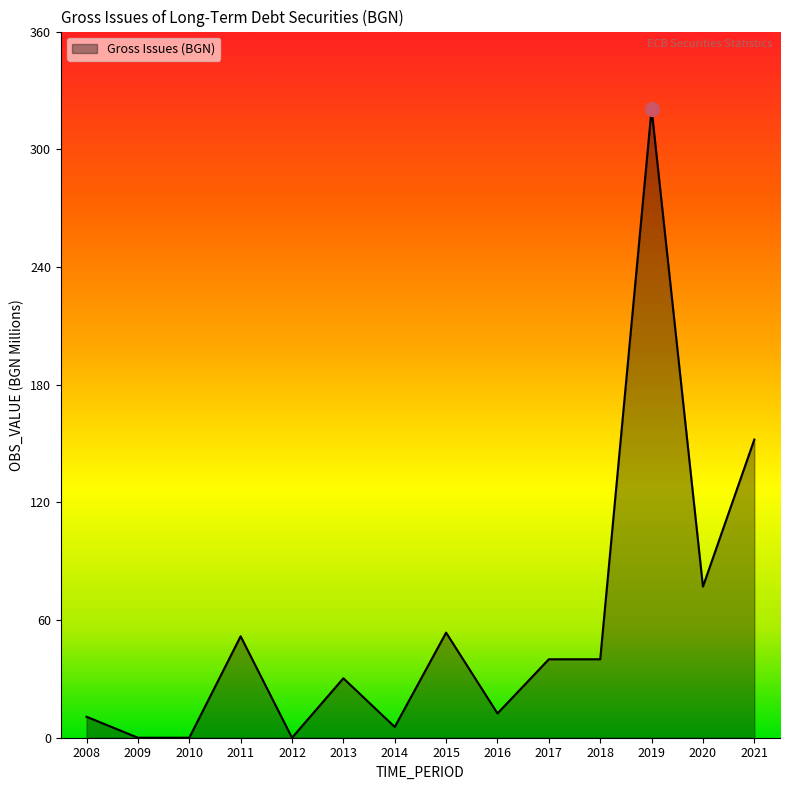

What is the change in value from 2017 to 2019?

+280.6